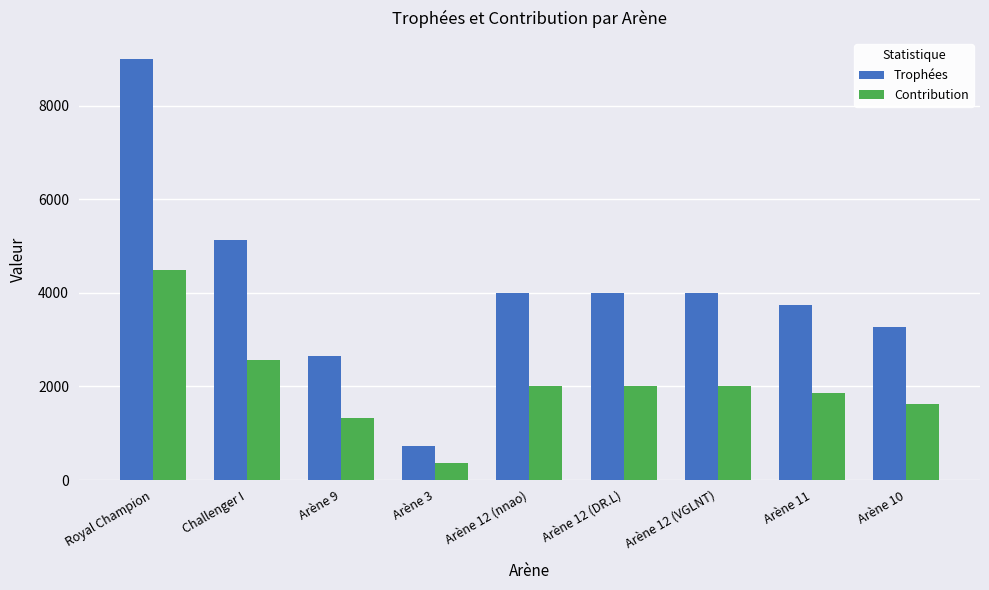

Where is Contribution nearest to the value 2434?

Challenger I